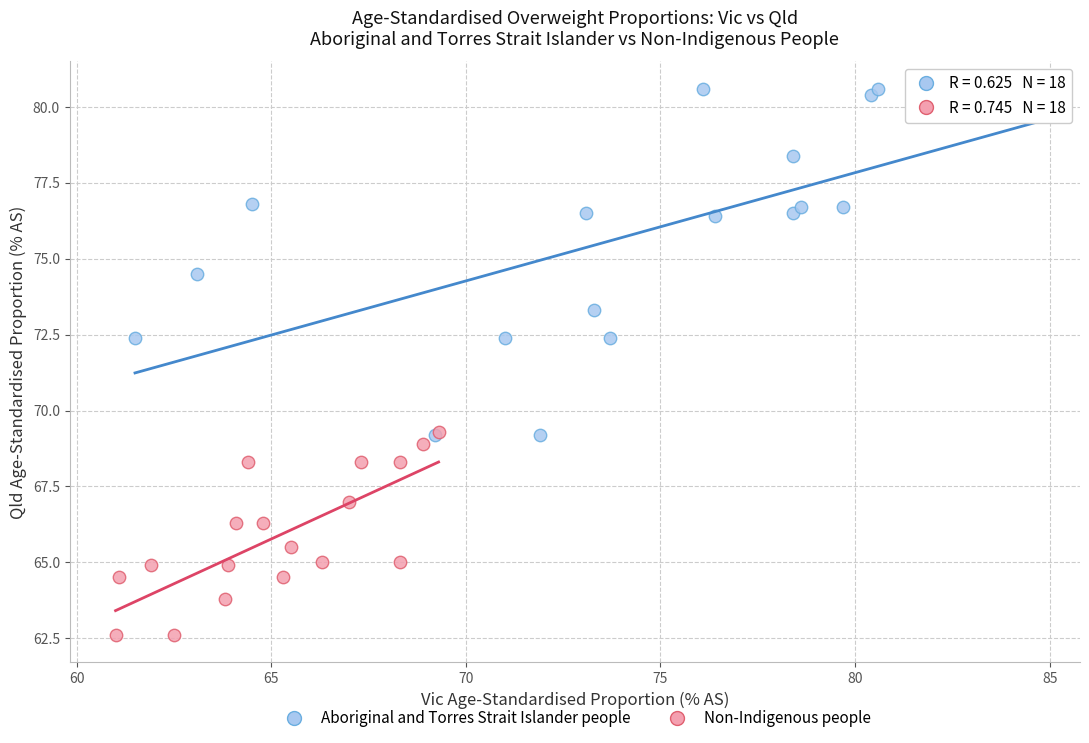

Which series has the widest spread of Y values?

Aboriginal and Torres Strait Islander people